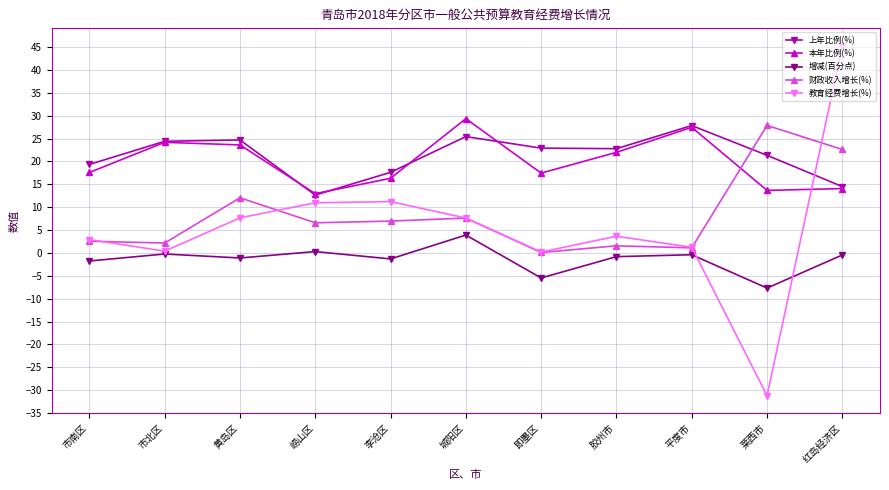

In 教育经费增长(%), how many points are higher than both neighbors (excluding endpoints)?

2